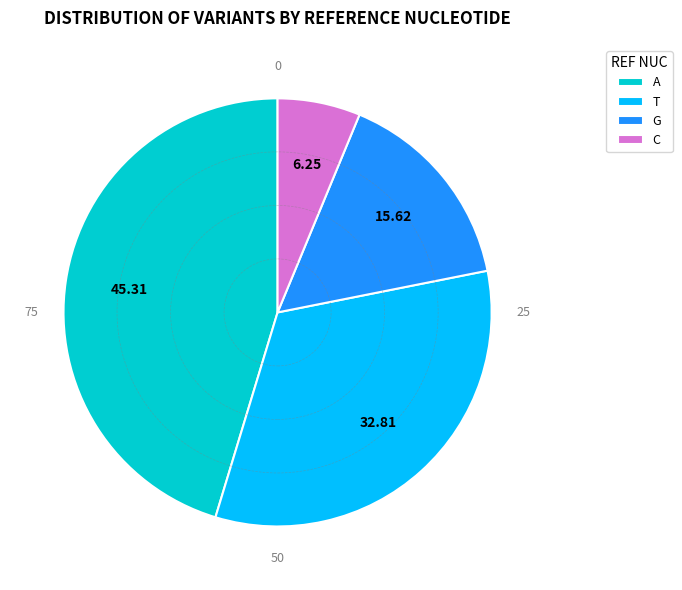

Is G the majority of the pie?

No